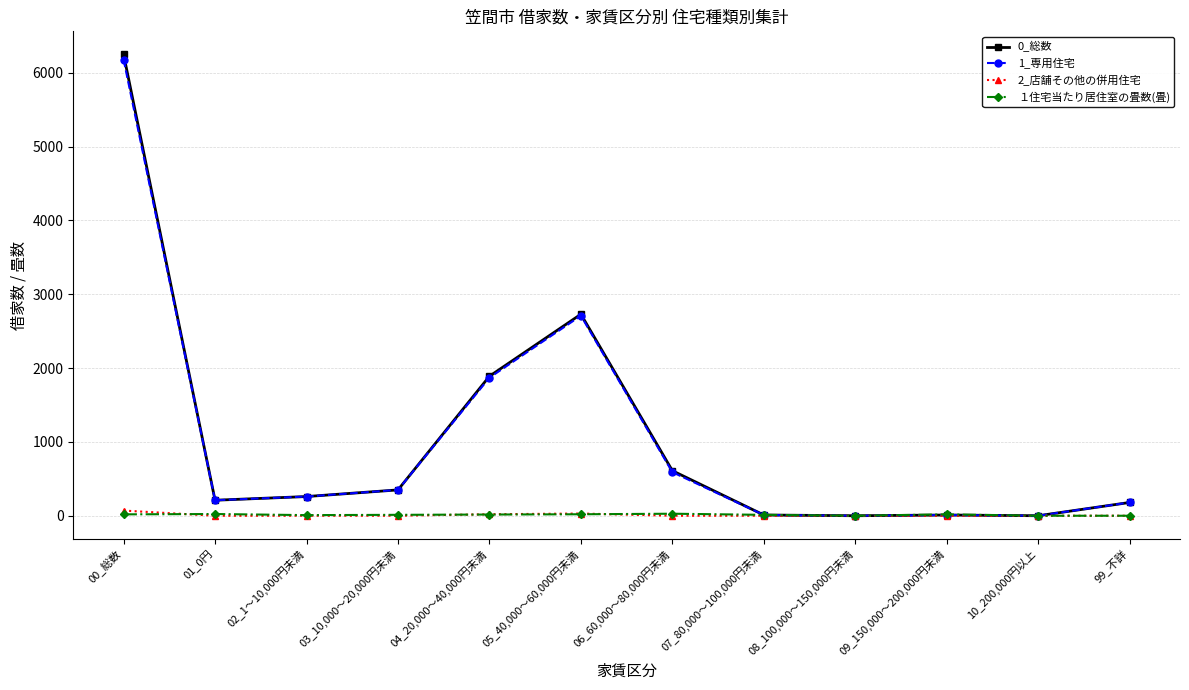

At which category is the sum across all series the highest?

00_総数